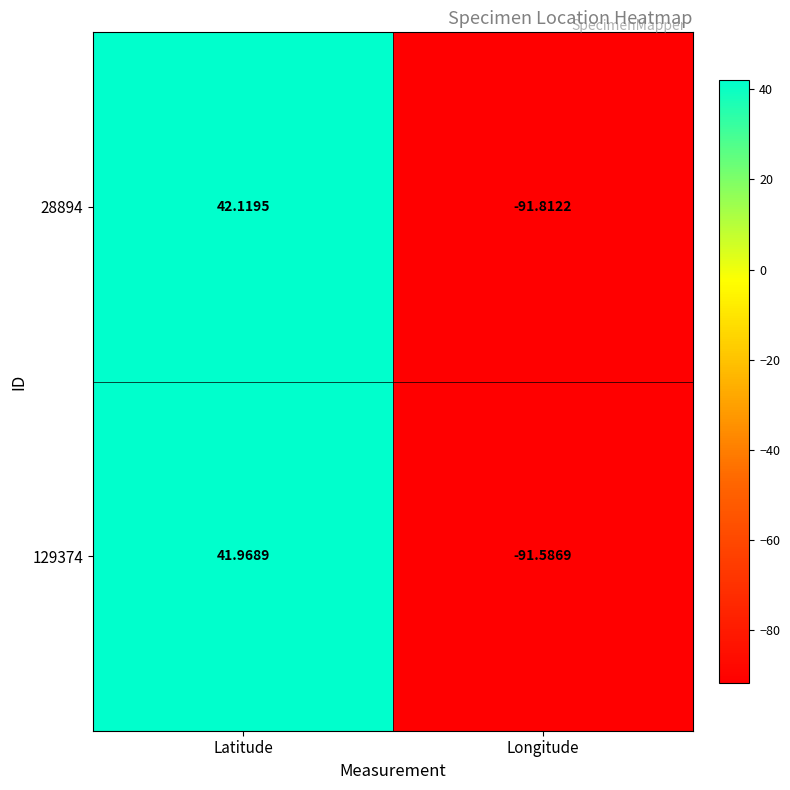

How many distinct data groups are displayed?

2